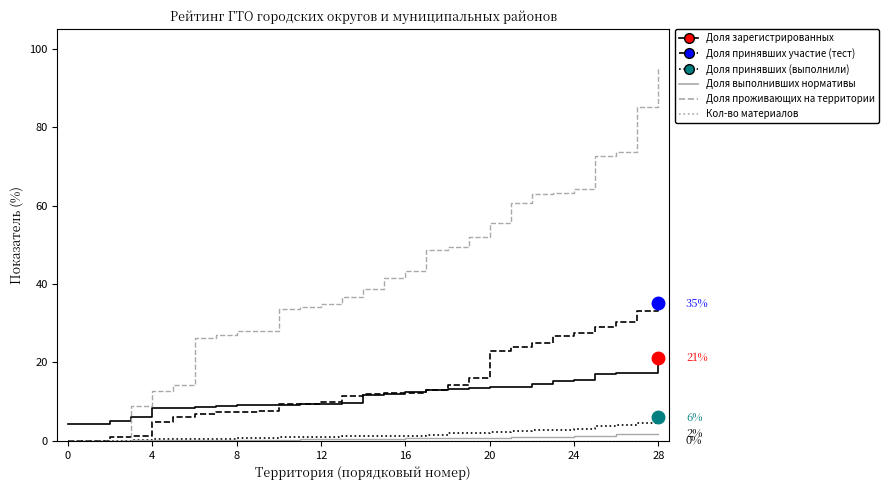

Which series has the largest range (max minus min)?

Доля проживающих на территории